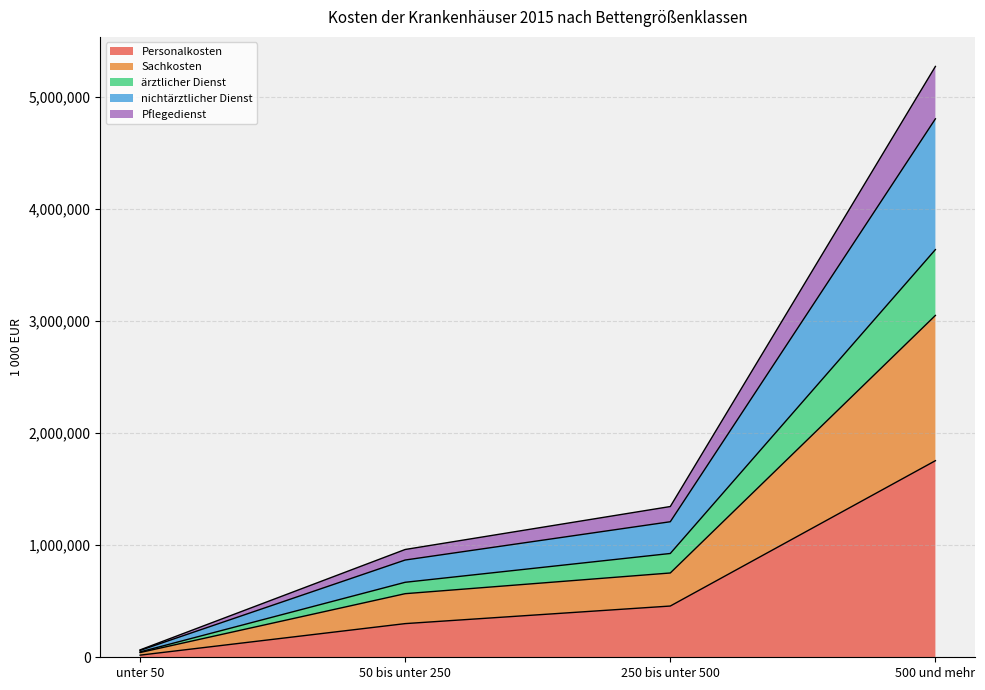

What is the highest value of the Personalkosten series?

1753995